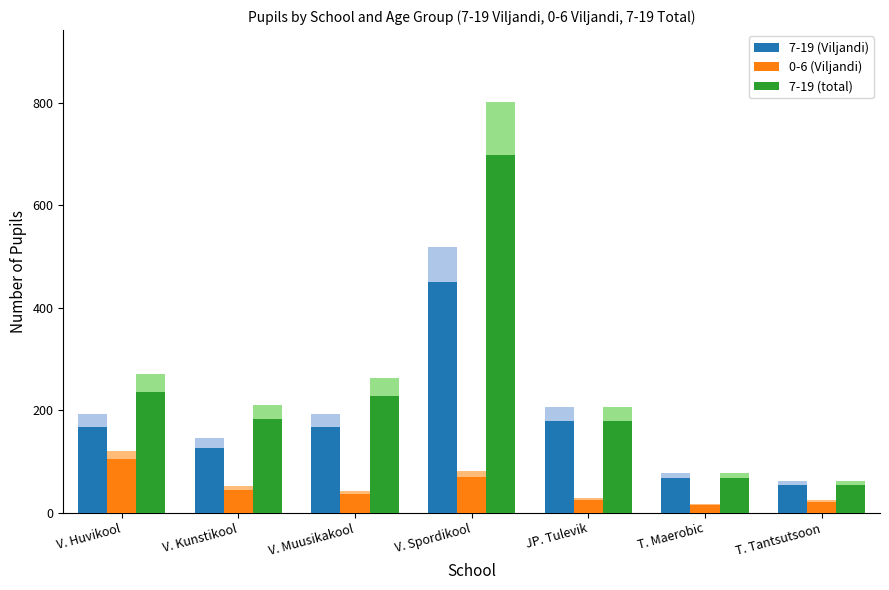

Which series has the widest spread of values?

7-19 (total)